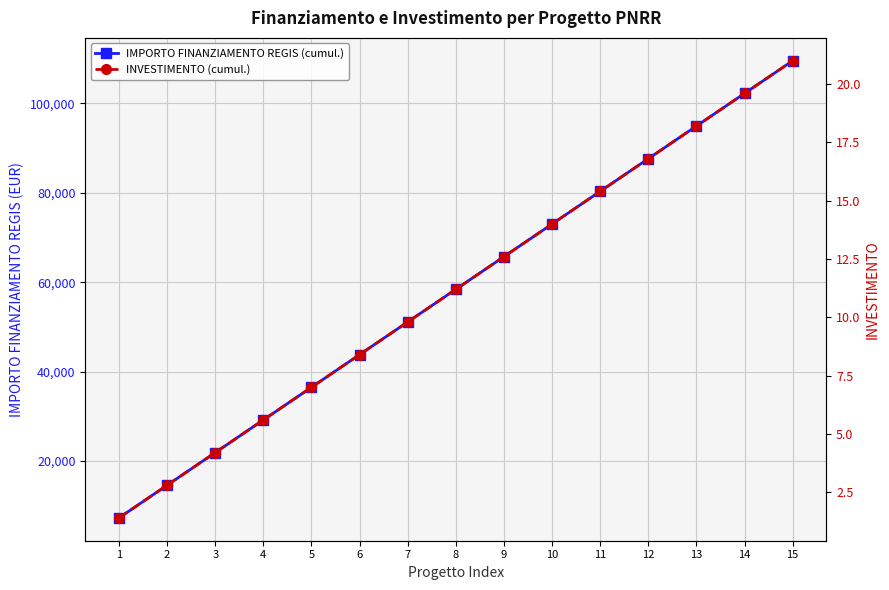

Count the number of data series in this chart.

2